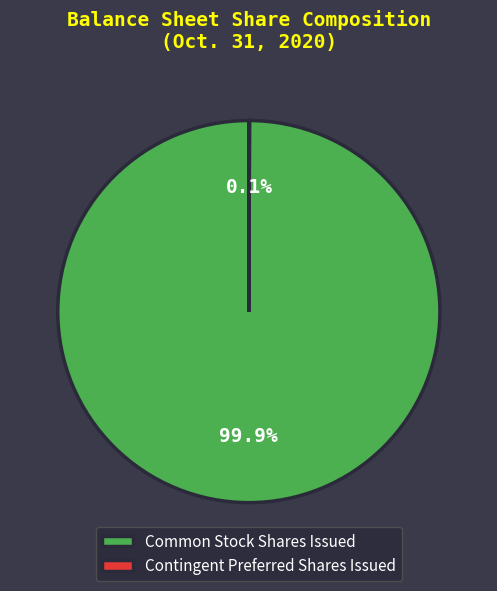

What is the largest slice in the pie chart?

Common Stock Shares Issued